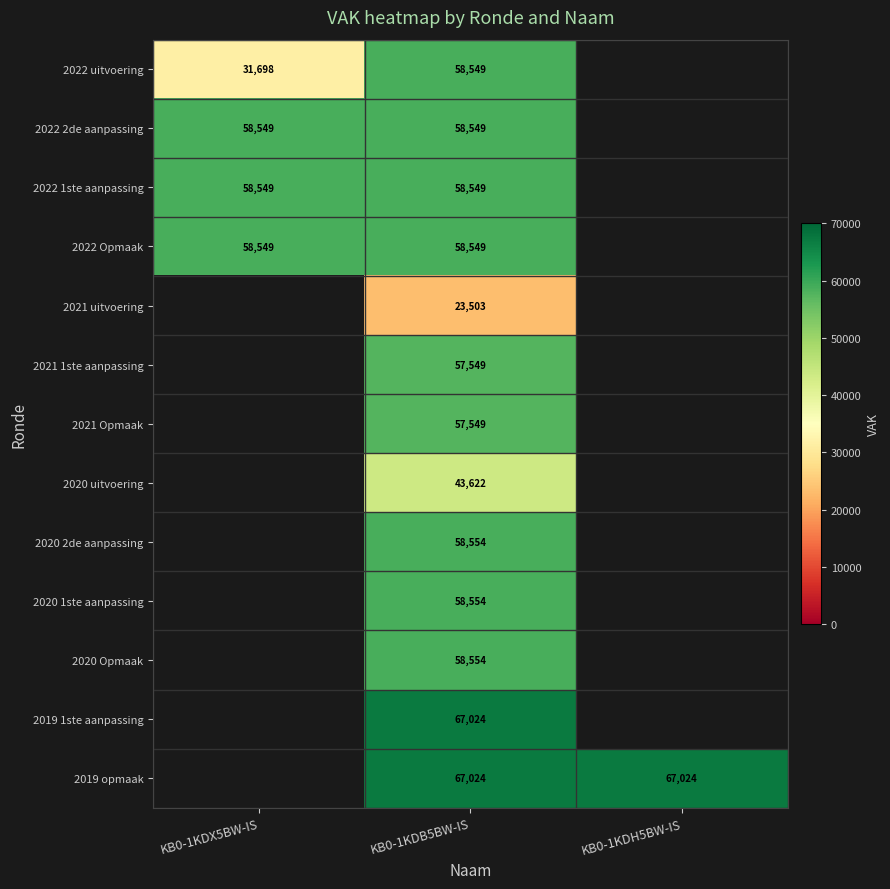

What is the total value across all series at KB0-1KDB5BW-IS?

726129